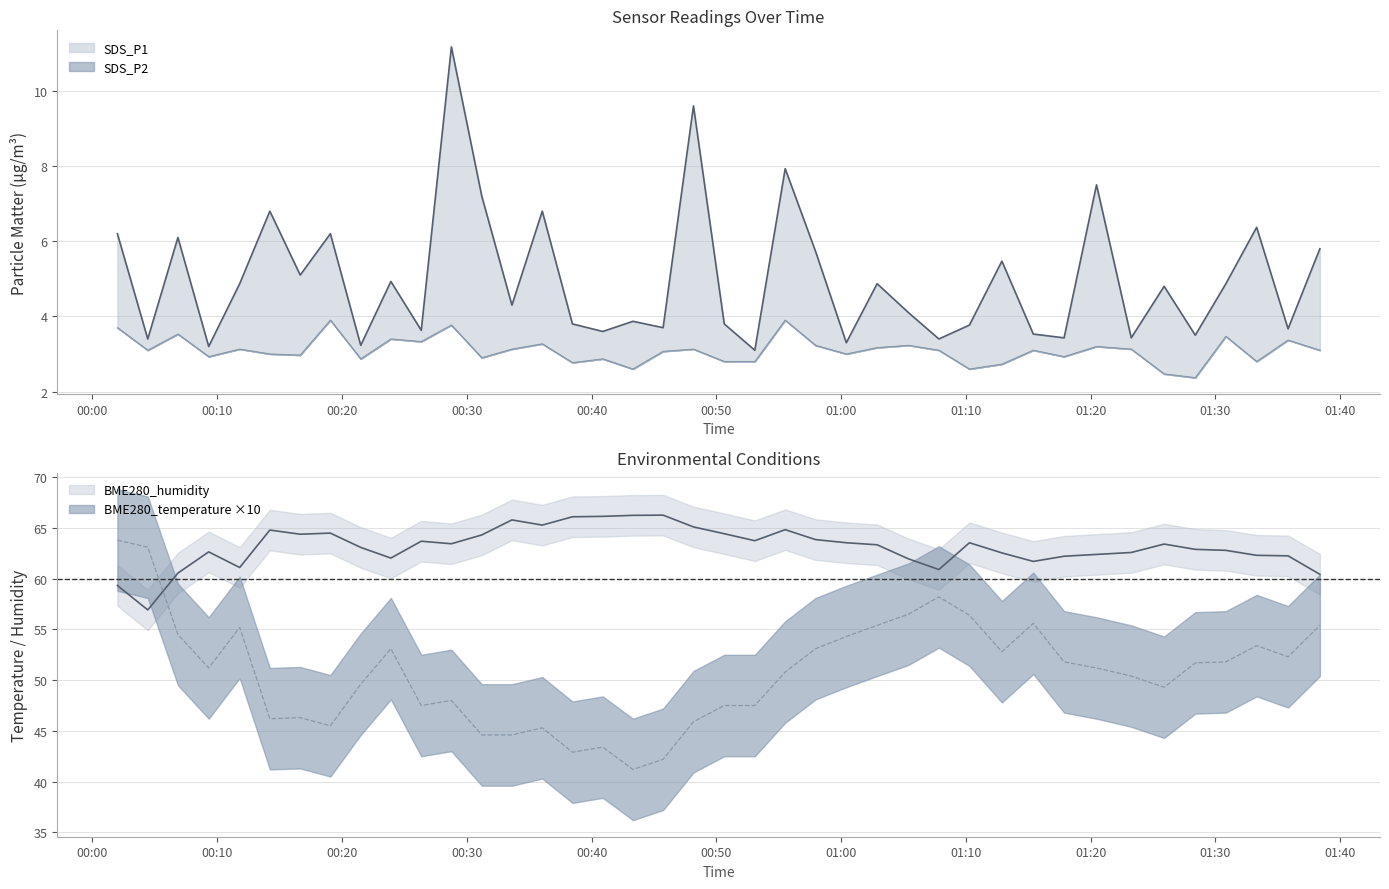

True or false: BME280_humidity and BME280_temperature intersect in this chart.

False